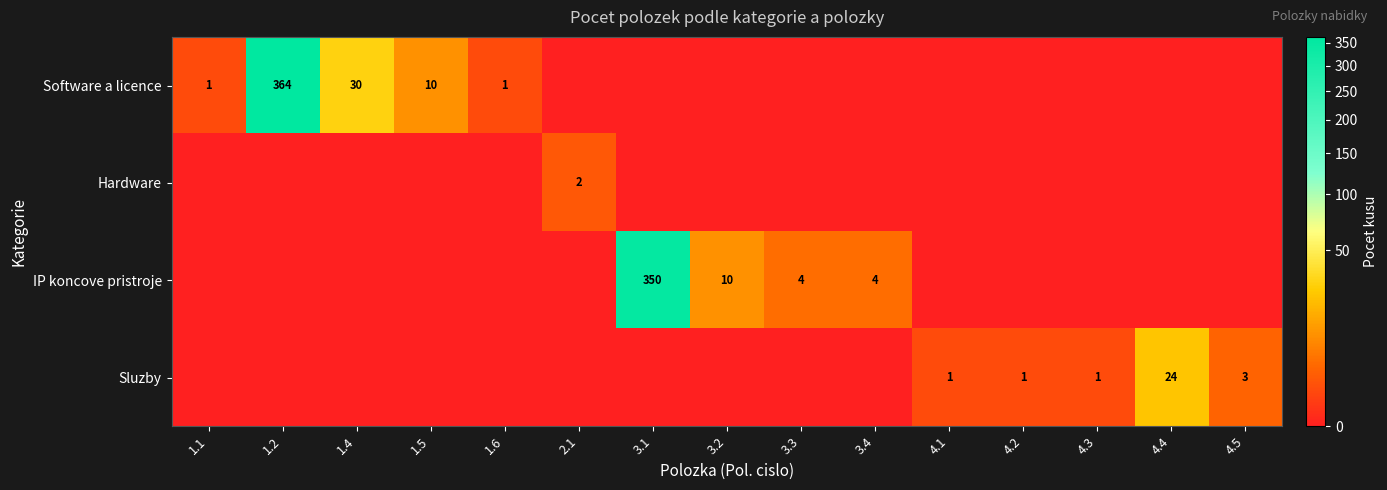

What is the difference between the second highest and minimum values in the Sluzby series?

3